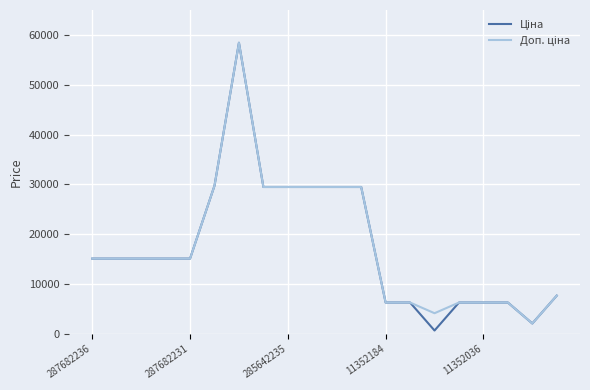

Is this an area chart (filled region under the line)?

No